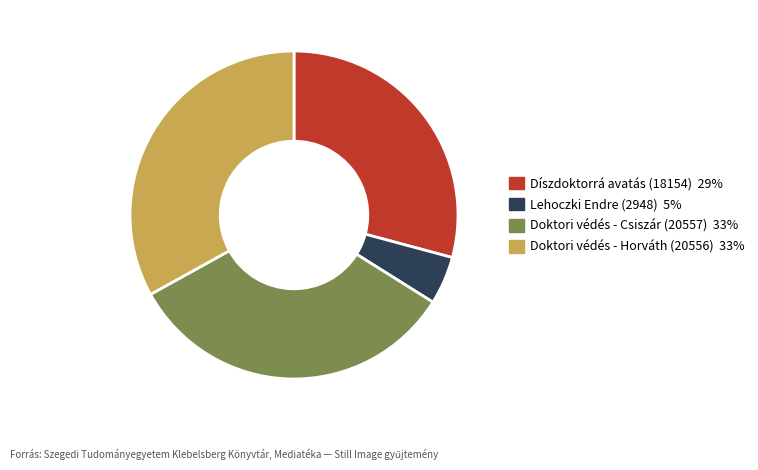

Approximately how many times larger is the value at Doktori védés - Csiszár (20557) compared to Lehoczki Endre (2948)?

7.0